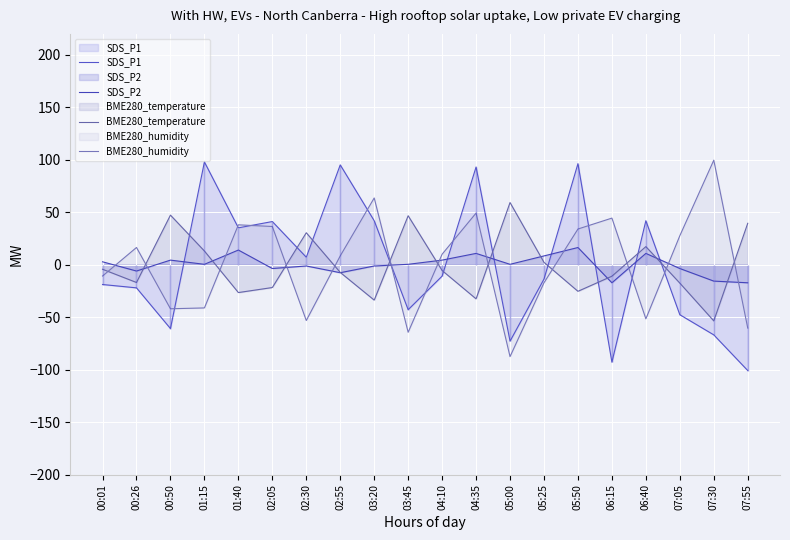

The SDS_P2 series shows 0.6 at 01:15. True or false?

False